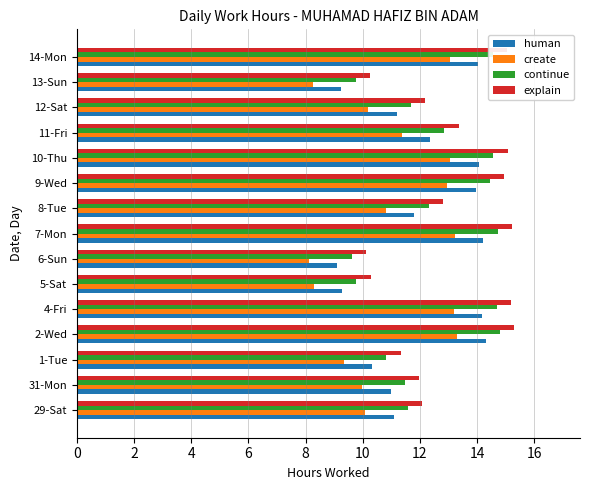

True or false: human has a value of 6.3 at 31-Mon.

False